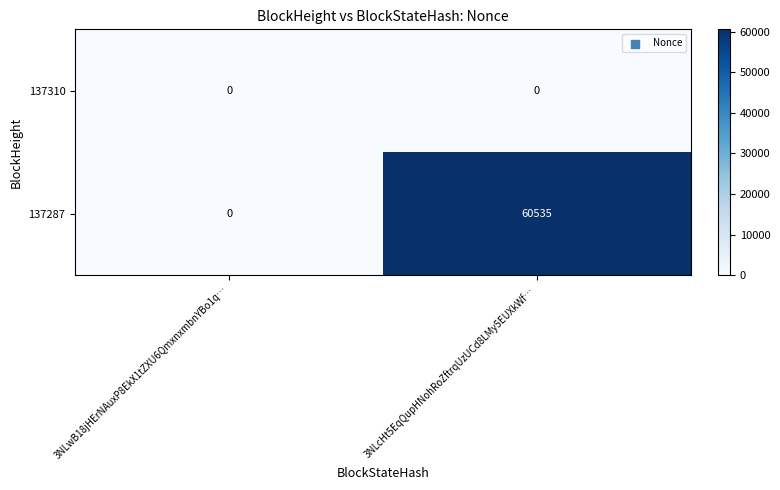

Which series has the widest spread of values?

137287